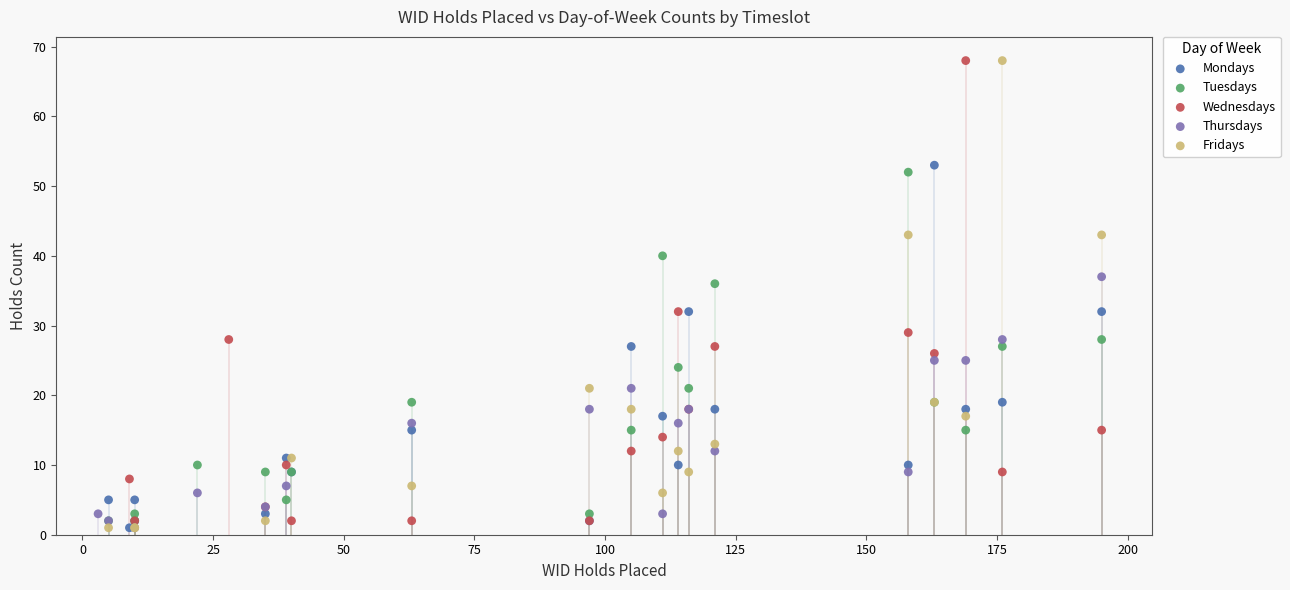

What are all the series names shown in the legend?

Mondays, Tuesdays, Wednesdays, Thursdays, Fridays